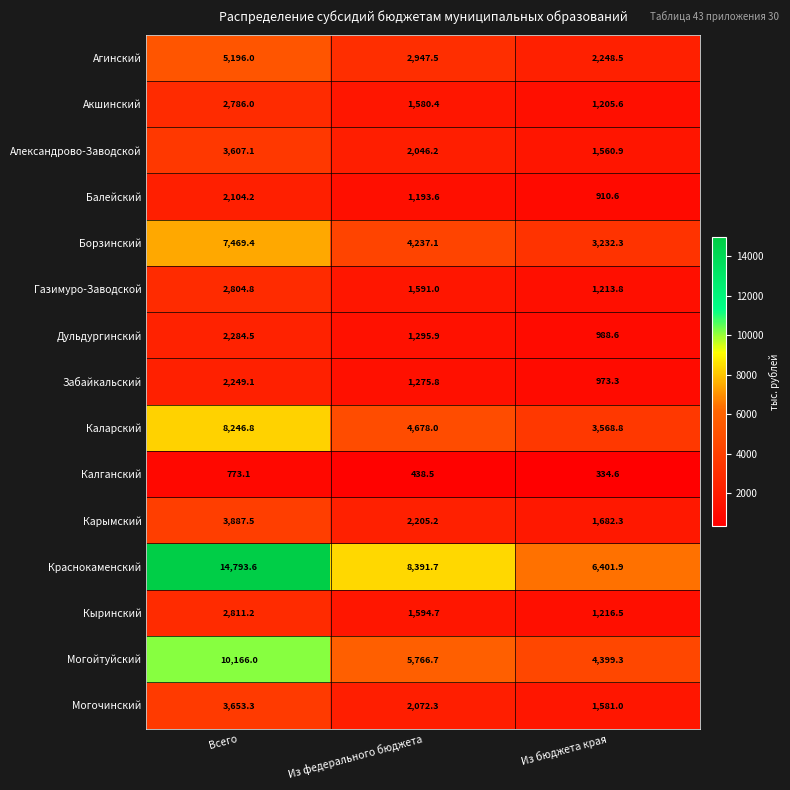

At which category is the sum across all series the highest?

Всего